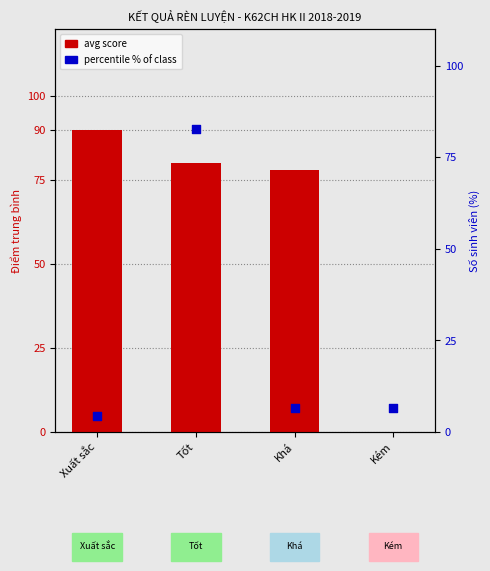

What are all the series names shown in the legend?

avg score, percentile % of class